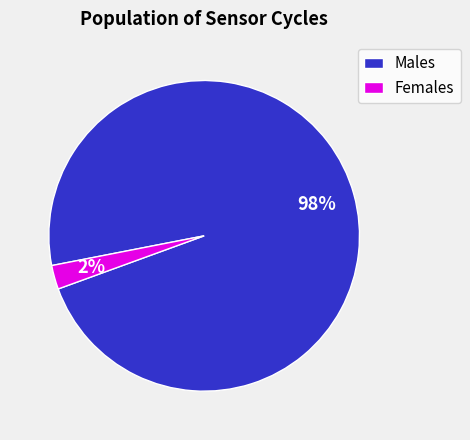

Is the sum of Females and Males greater than half?

Yes